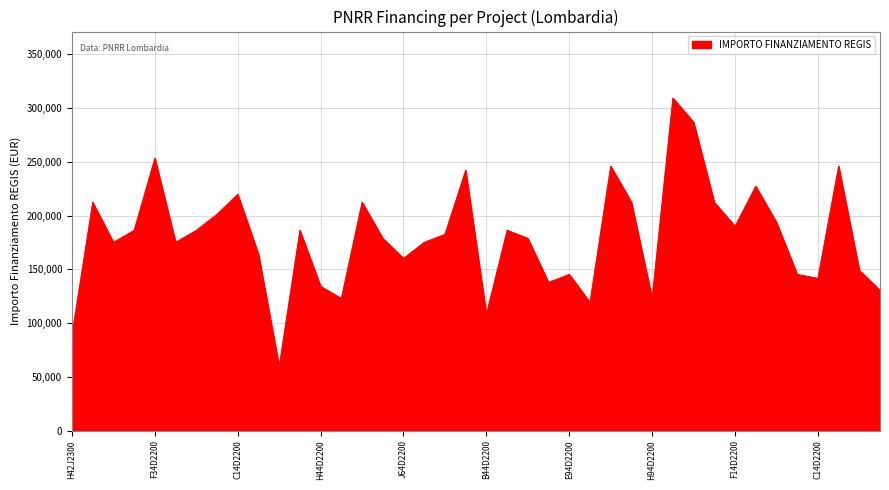

What is the greatest value displayed?

309242.7